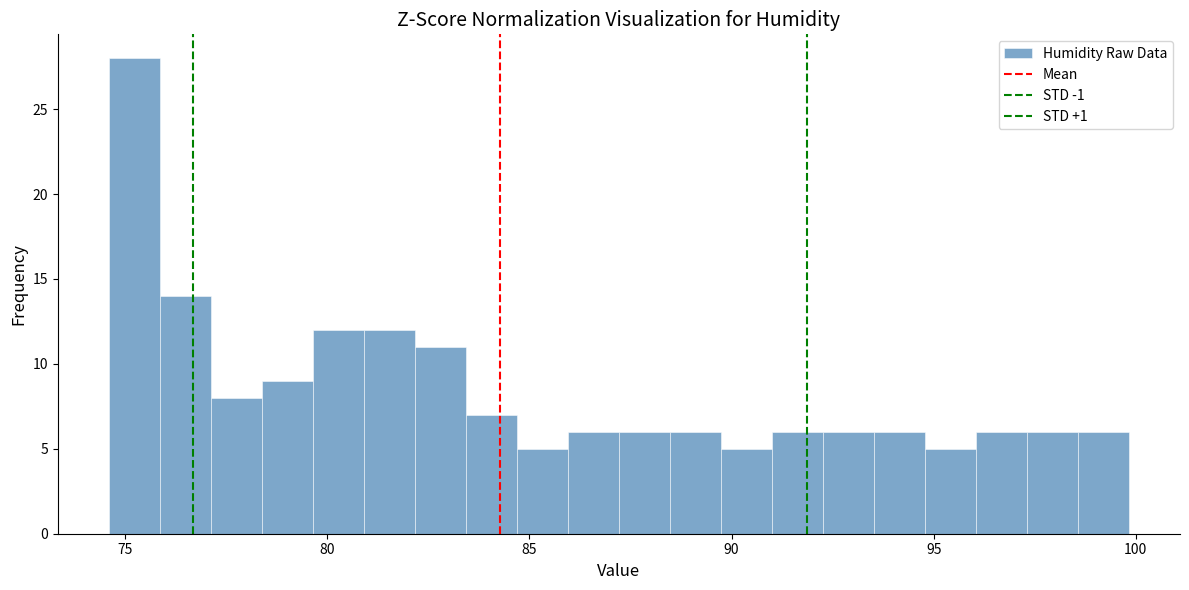

Around what value on the x-axis is the tallest bar? Give the approximate position of its centre, as read against the axis.

75.0